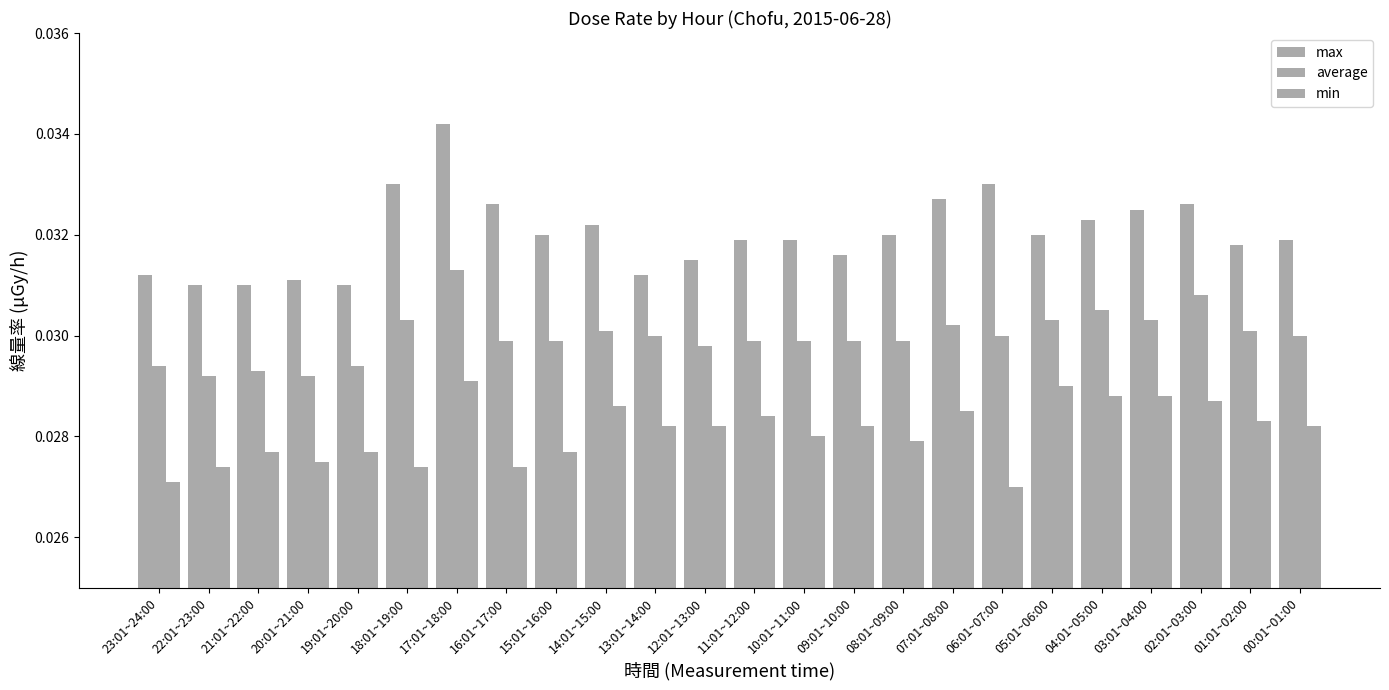

How many bars are there in each group?

3